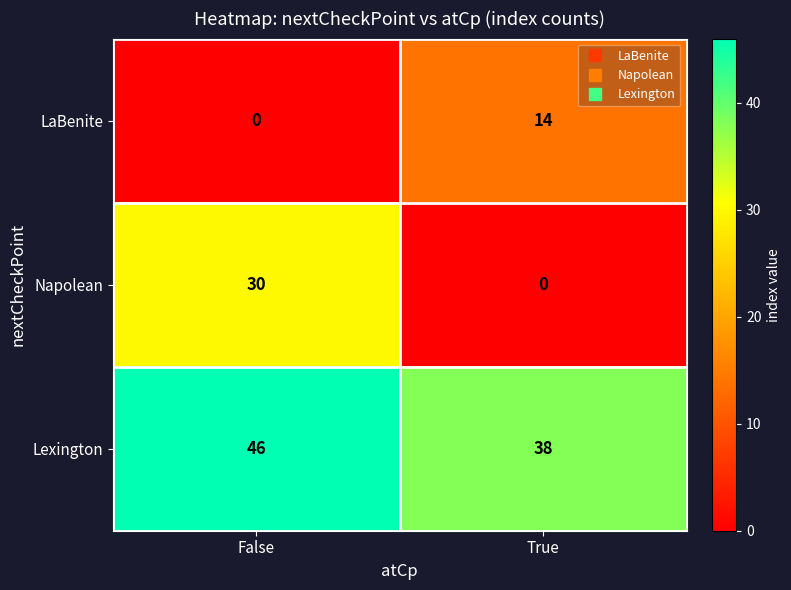

Read the Lexington value at False.

46